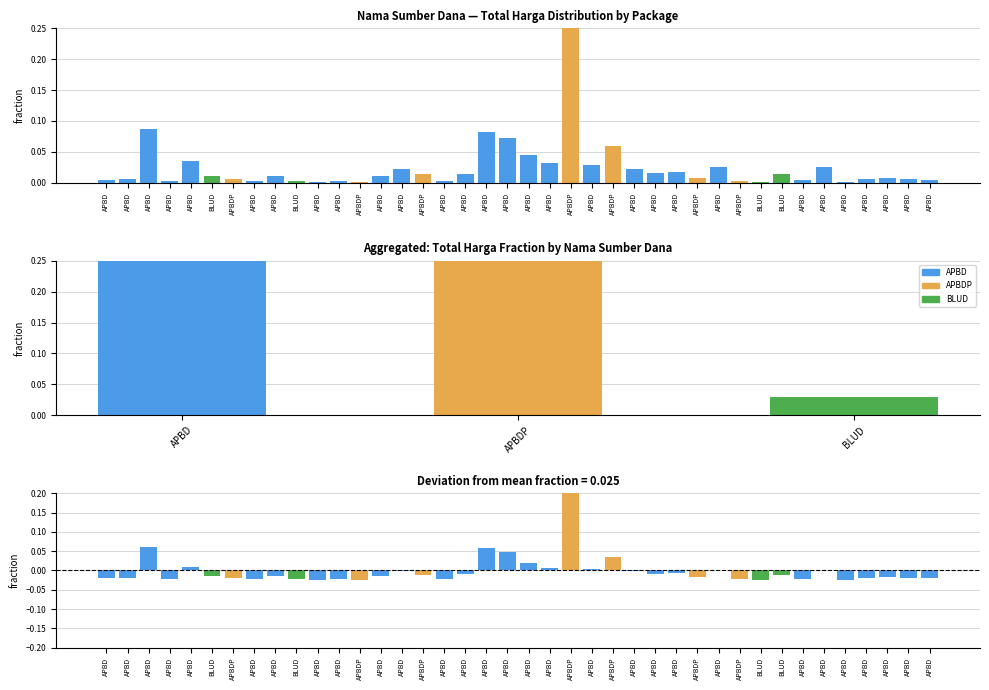

How many values in deviation are above zero?

11